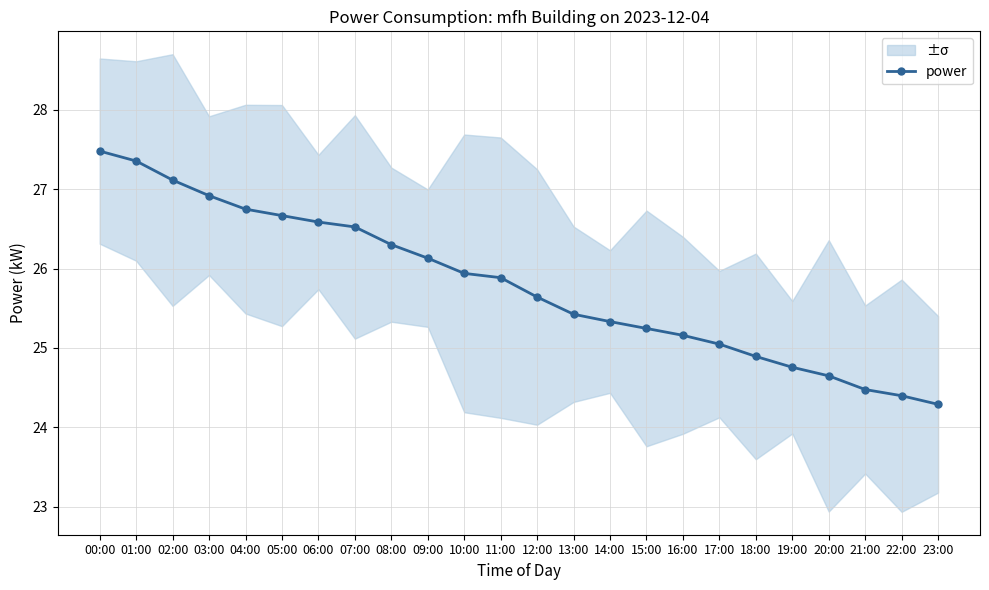

Reading left to right, transcribe all the data shown in this chart.

27.5	27.4	27.1	26.9	26.7	26.7	26.6	26.5	26.3	26.1	25.9	25.9	25.6	25.4	25.3	25.2	25.2	25.0	24.9	24.8	24.6	24.5	24.4	24.3